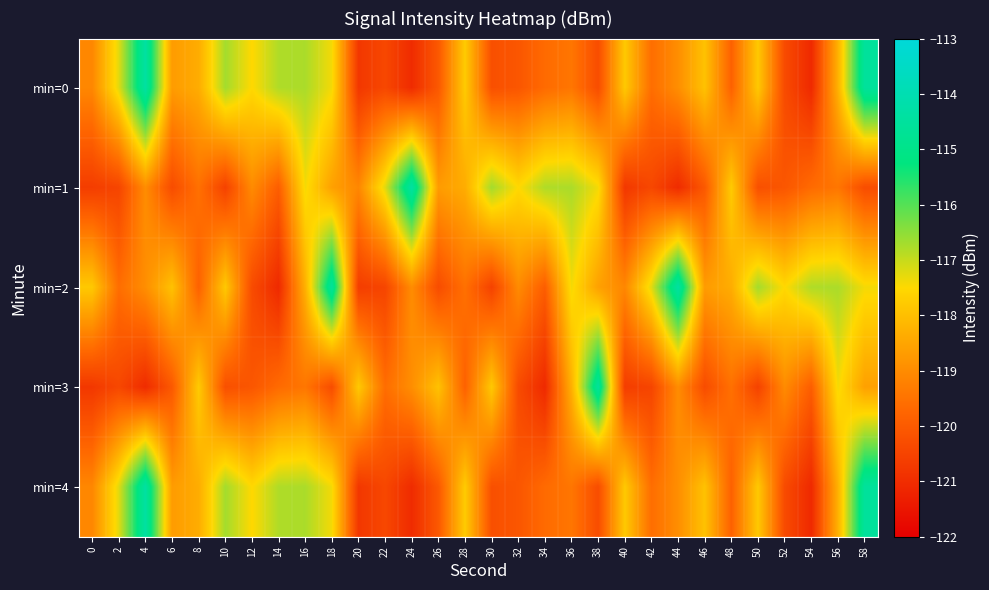

What is the total value across all series at 22?

-598.1